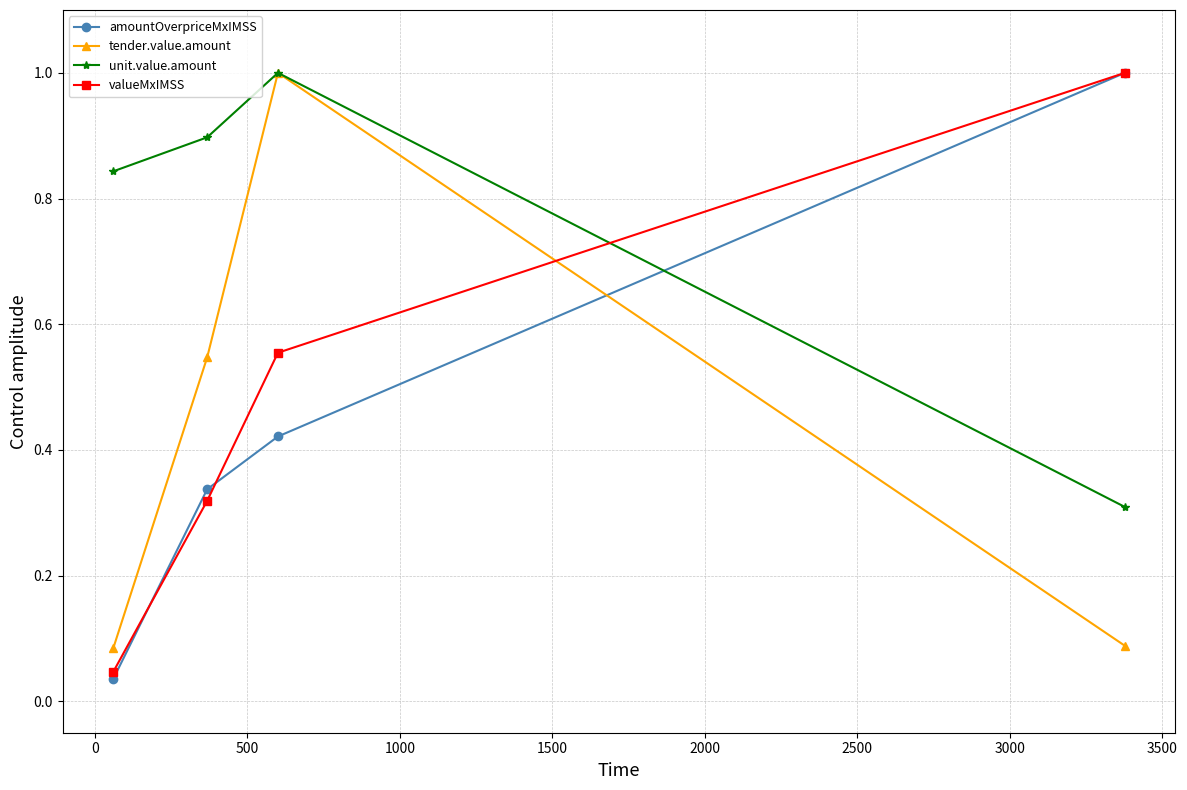

How many categories are shown in the chart?

4